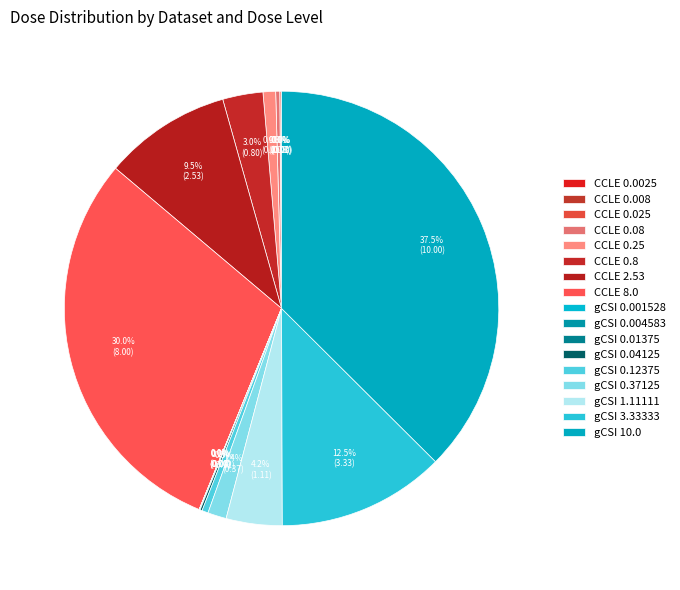

What percentage is NOT represented by CCLE 0.025?

99.9%